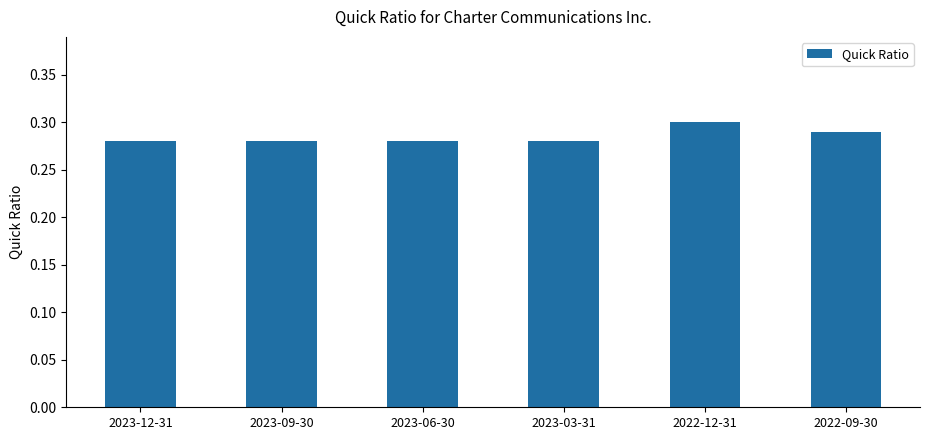

Which label corresponds to the largest value in the chart?

2022-12-31